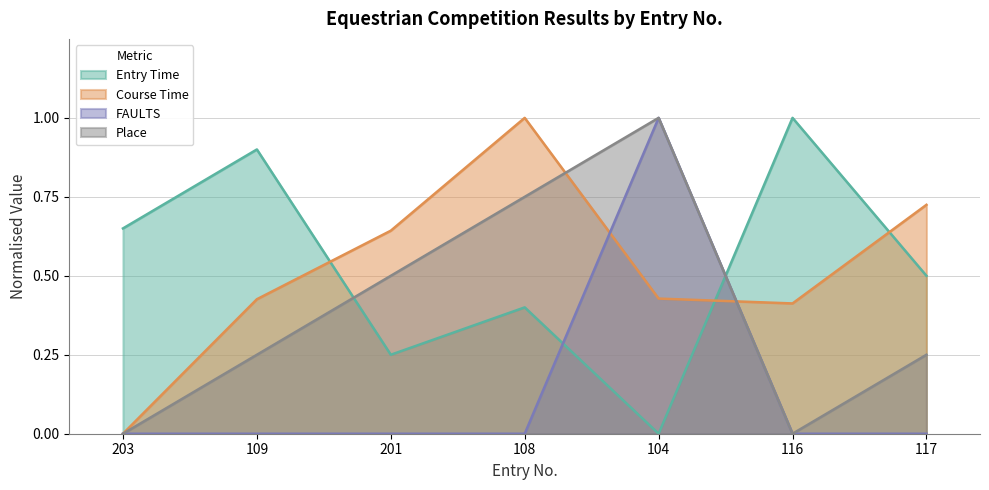

True or false: Place has a value of 0.0 at 116.

True